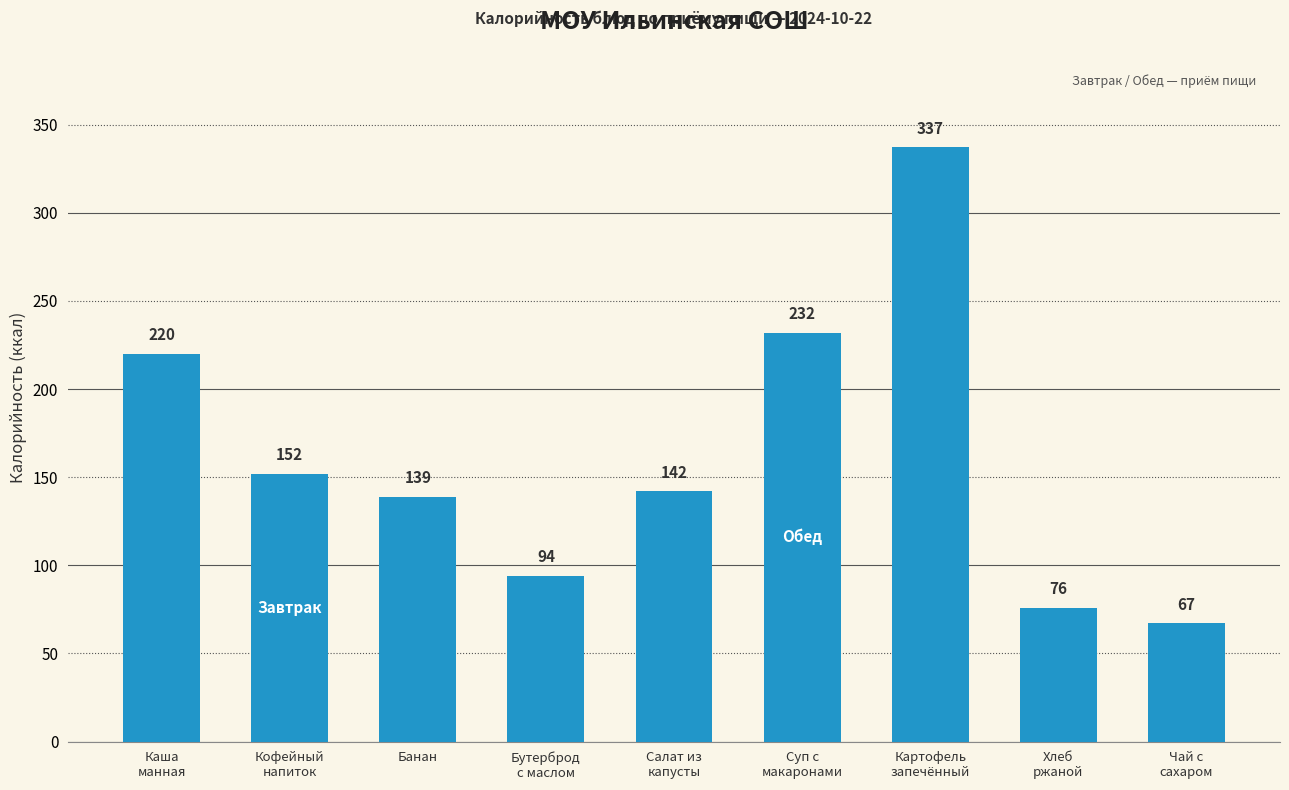

What position from the right is Картофель
запечённый?

3